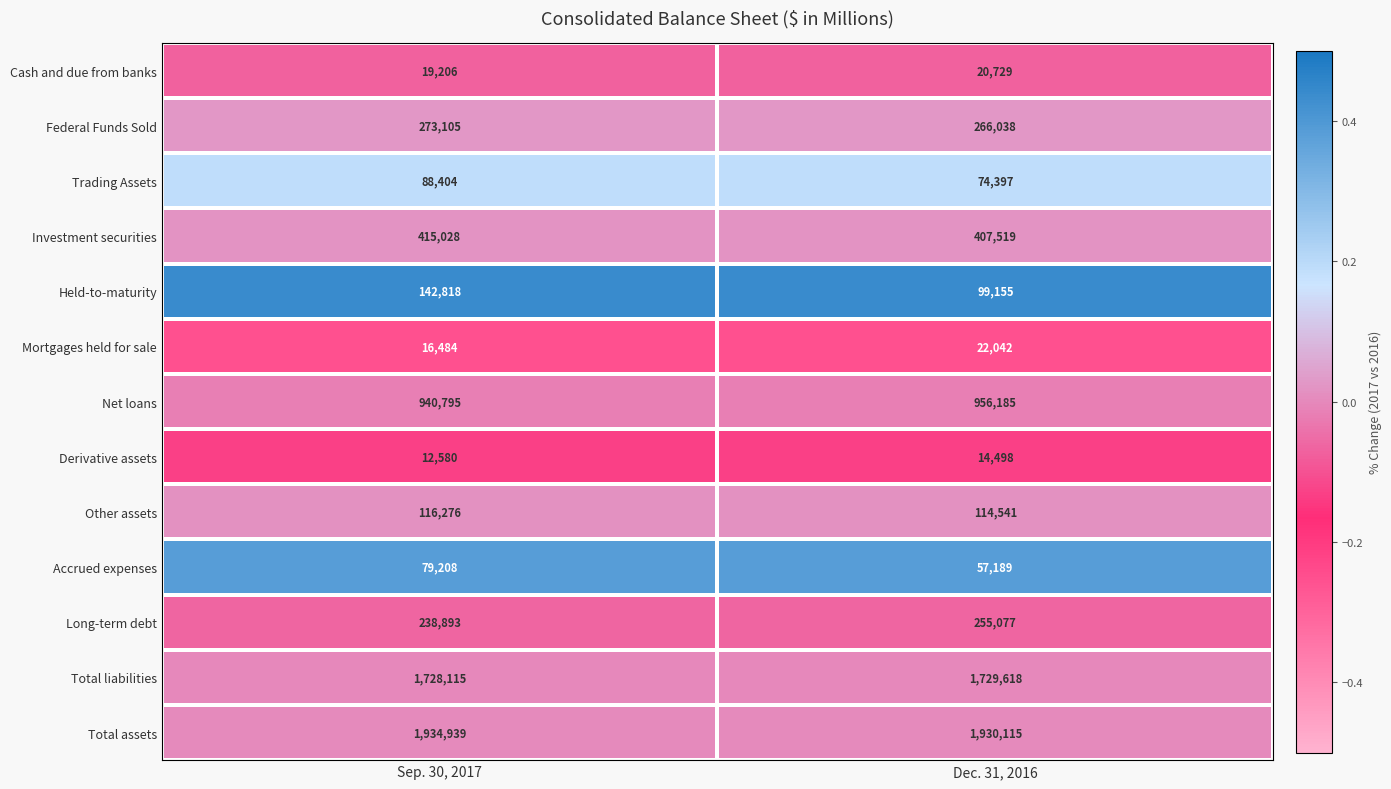

What is the maximum value shown in the chart?

1934939